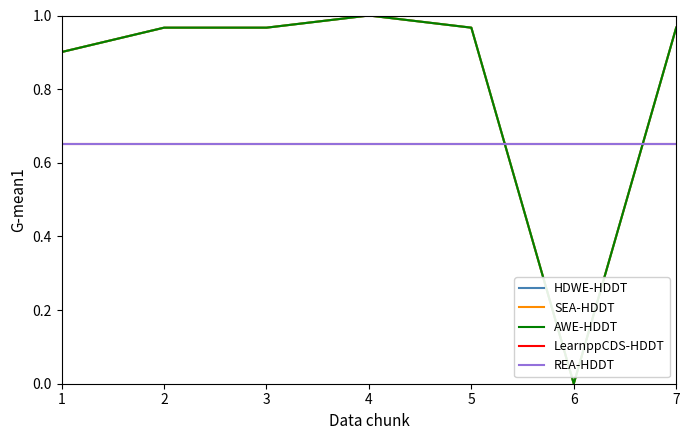

Rank the series by their maximum value, from highest to lowest.

HDWE-HDDT, SEA-HDDT, AWE-HDDT, LearnppCDS-HDDT, REA-HDDT